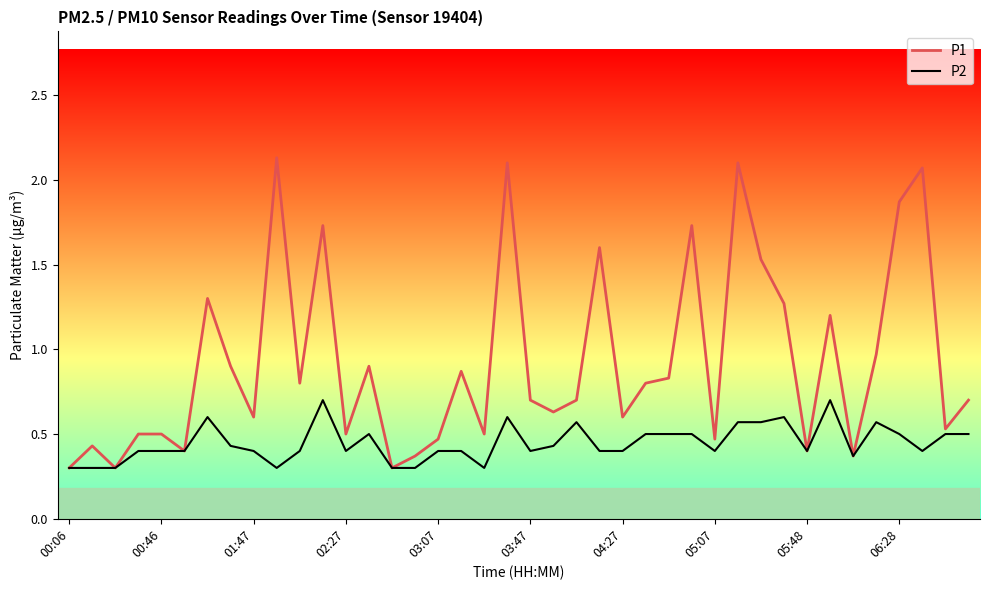

How many P2 values are between 0 and 1?

40